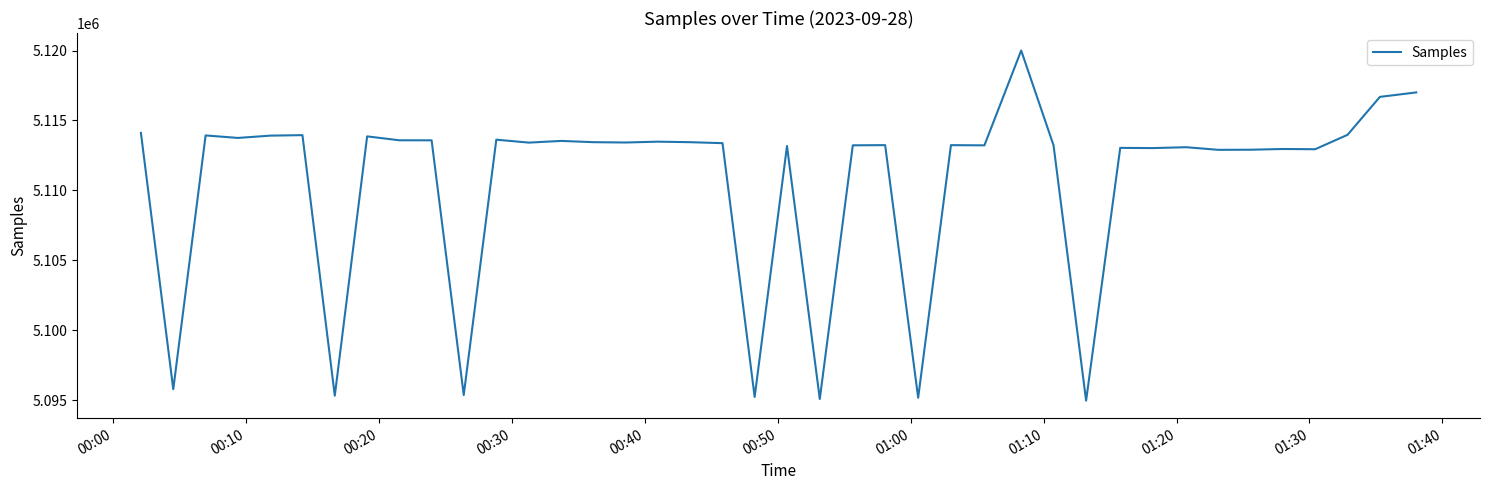

What is the maximum value shown in the chart?

5120001